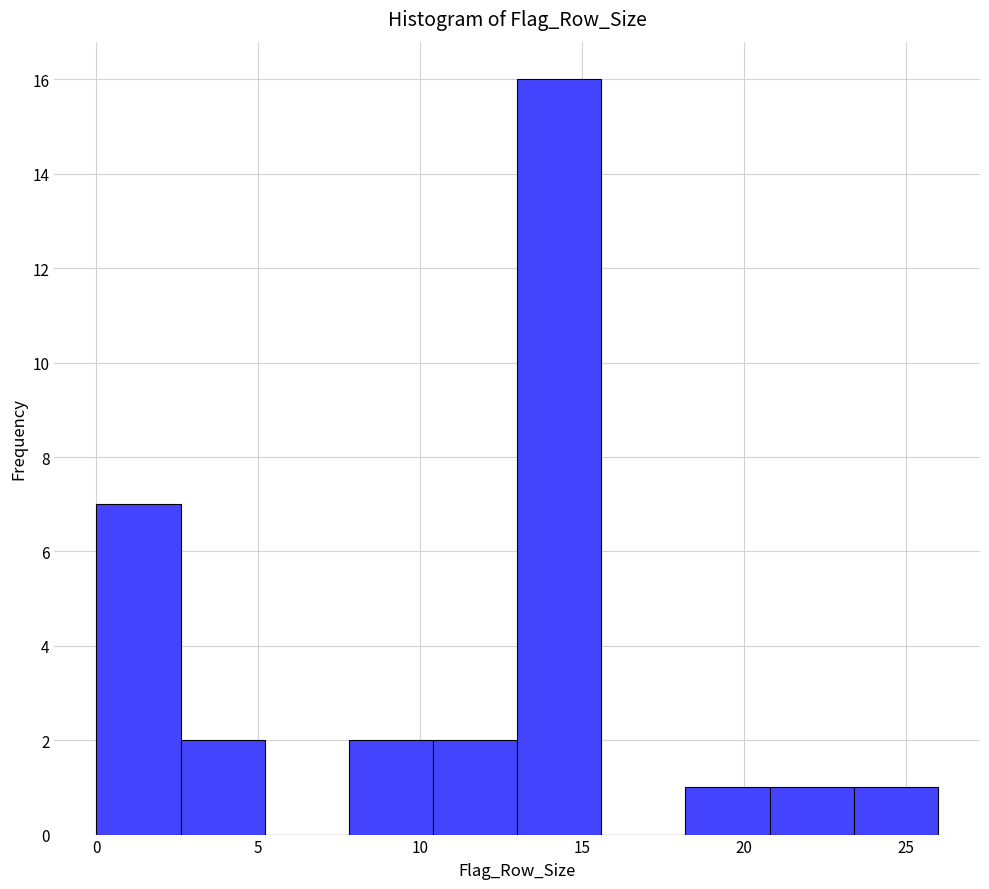

How tall is the bar that spans 10.4 to 13.0 on the x-axis? Neither the bar edges nor the heights are printed on the chart, so give them approximately, as read against the axes.

2